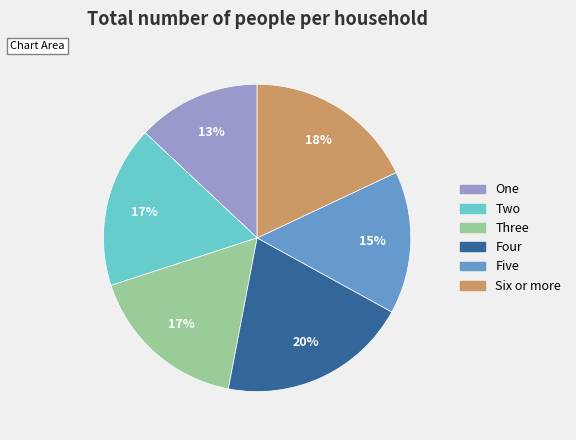

Does Five account for over 50% of the chart?

No